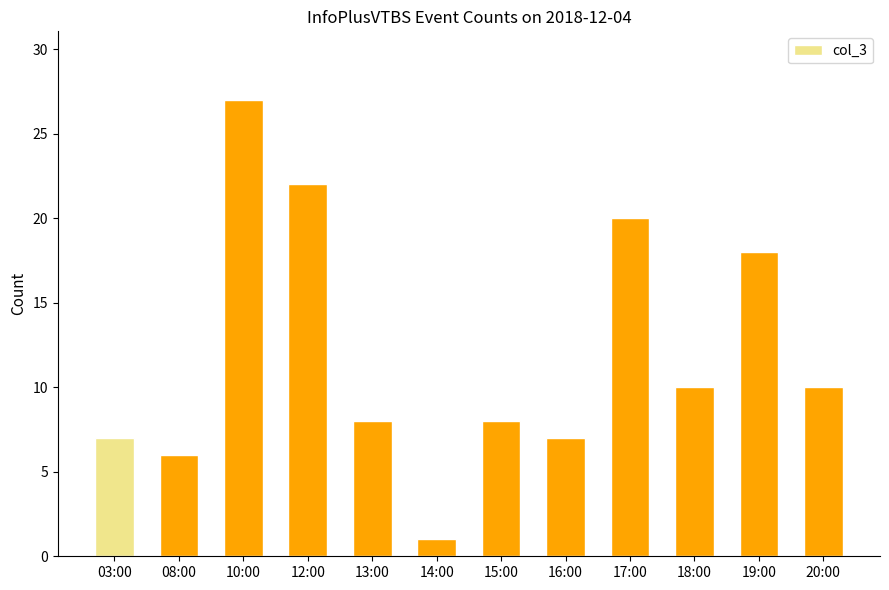

What is the change in value from 12:00 to 14:00?

-21